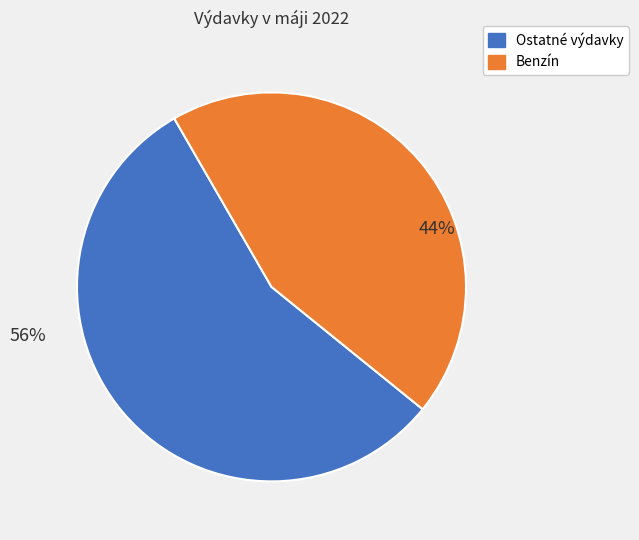

How many slices are in this pie chart?

2